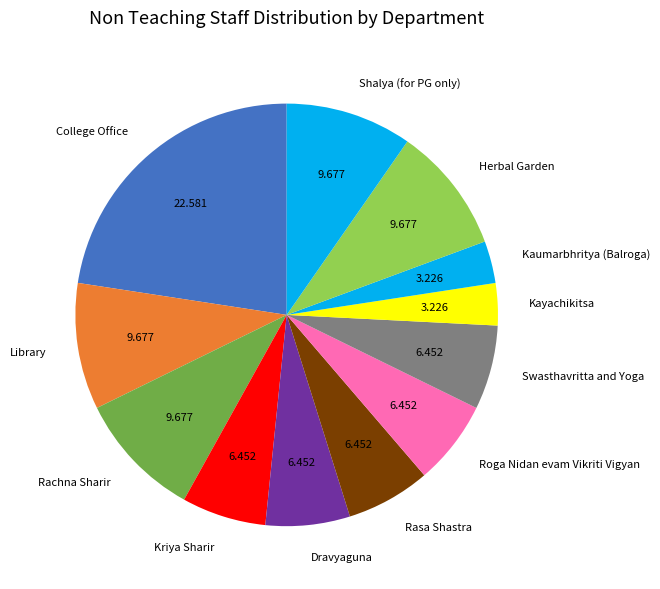

Is the sum of Shalya (for PG only) and Kaumarbhritya (Balroga) greater than half?

No